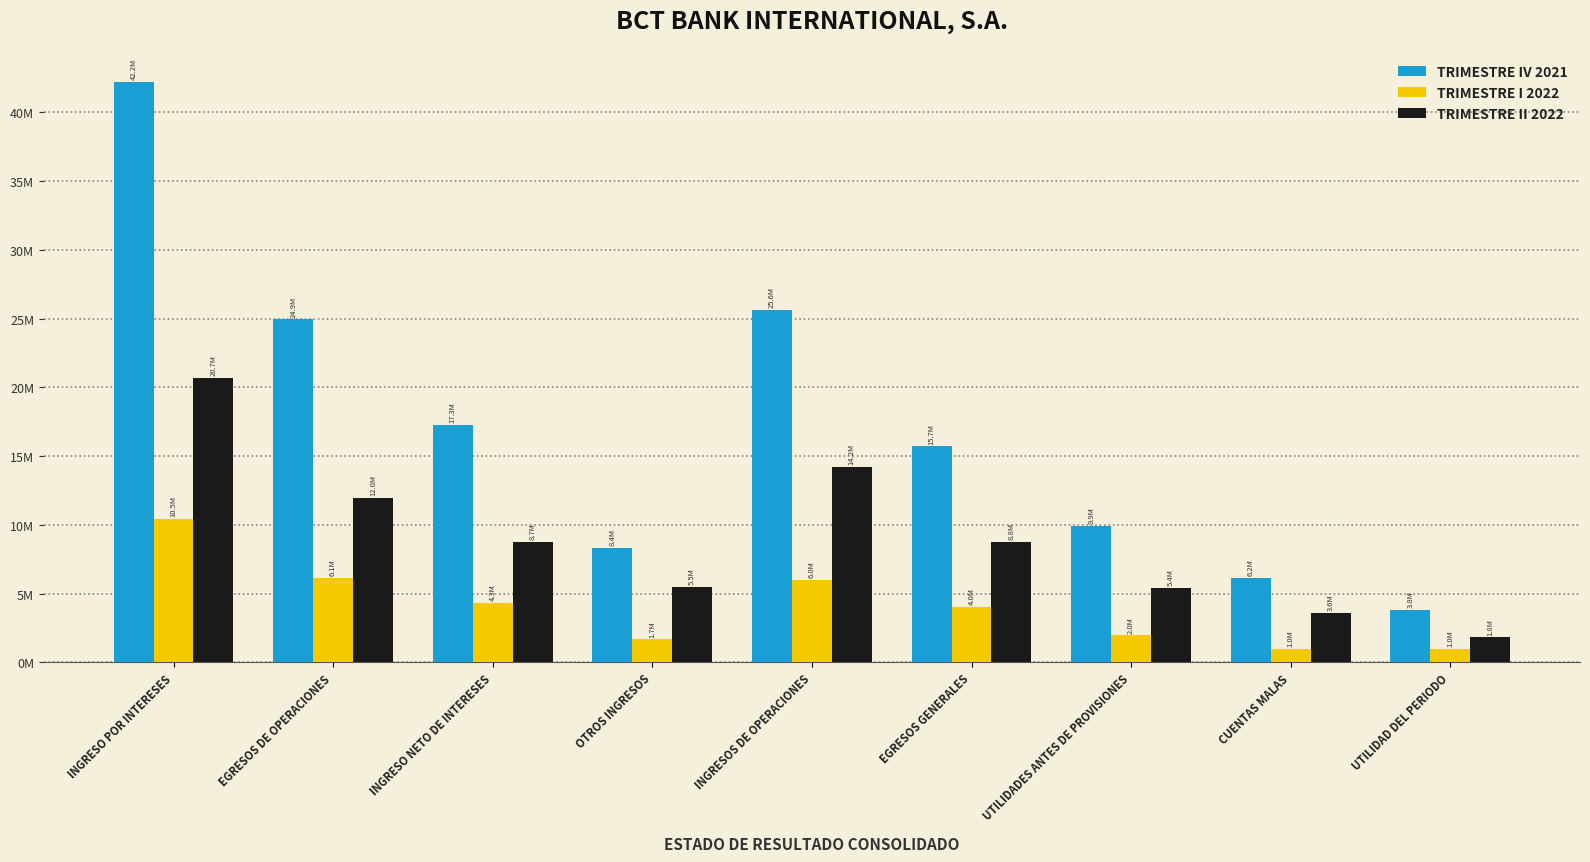

Is it true that TRIMESTRE II 2022 equals 11981912.3 at EGRESOS DE OPERACIONES?

True